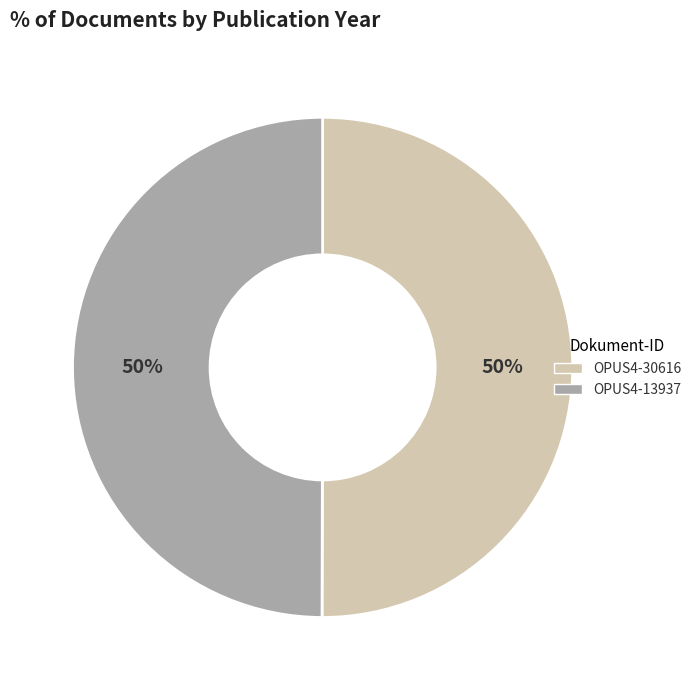

The OPUS4-13937 slice represents 50% of the pie. True or false?

True